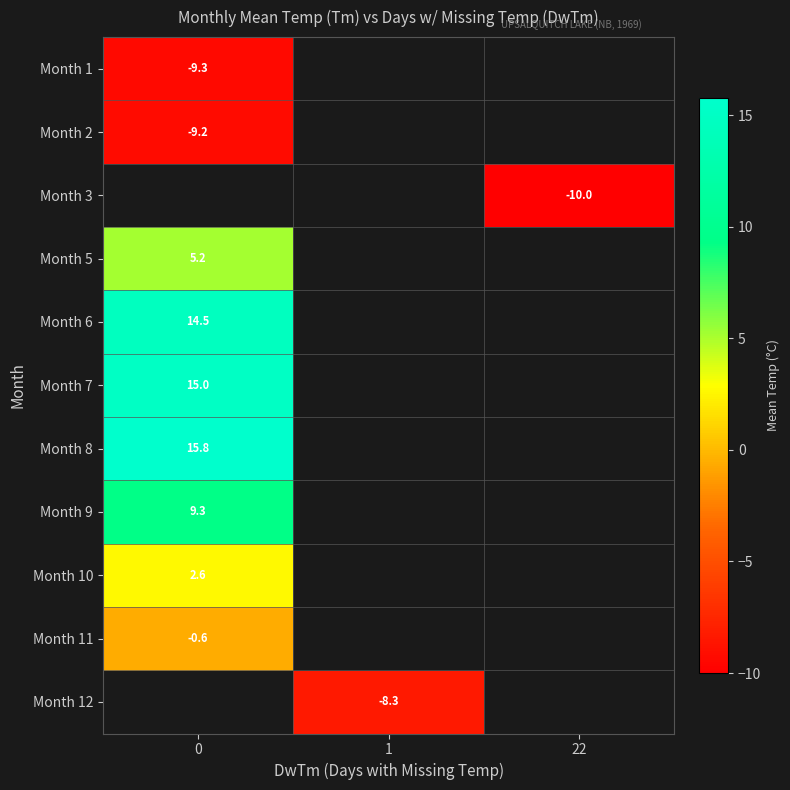

The value of Month 7 at 0 is 7.6. True or false?

False